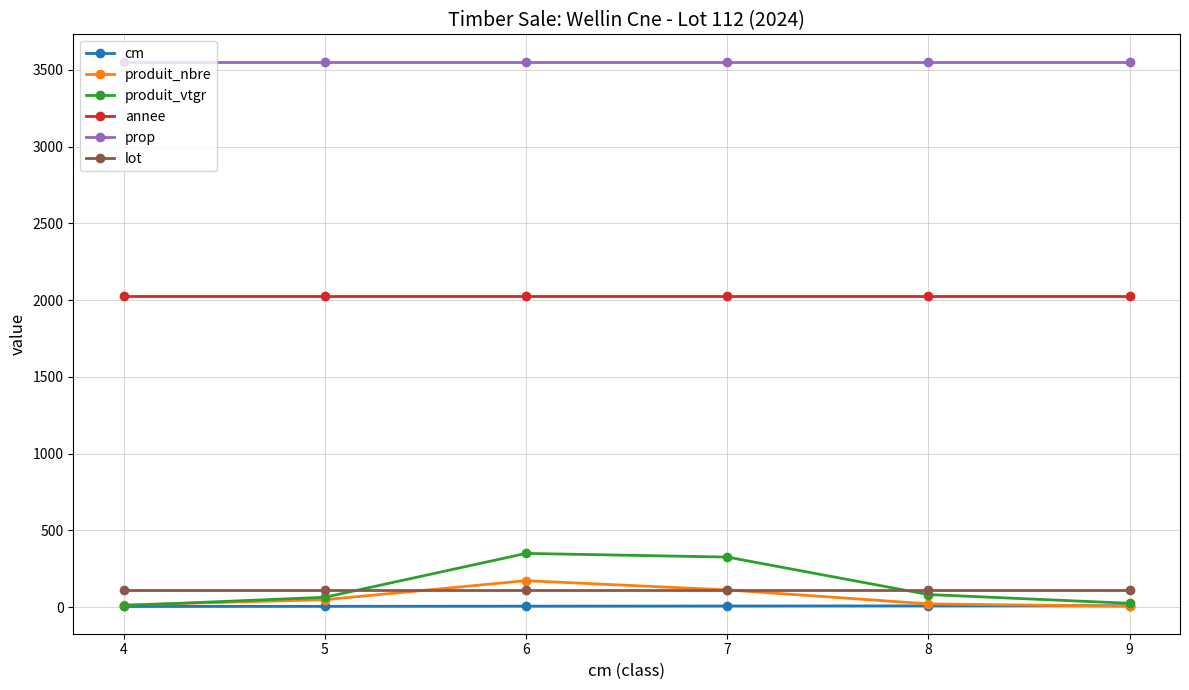

True or false: annee and prop cross at least once.

False